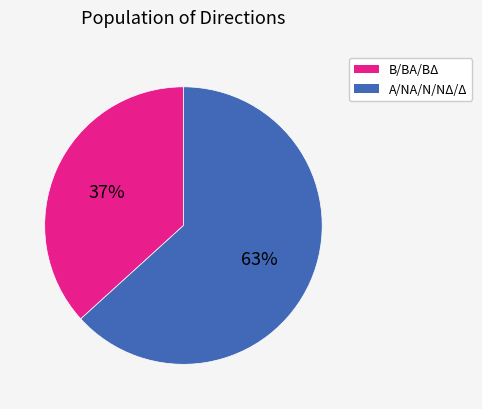

Is there a majority slice in this chart?

Yes